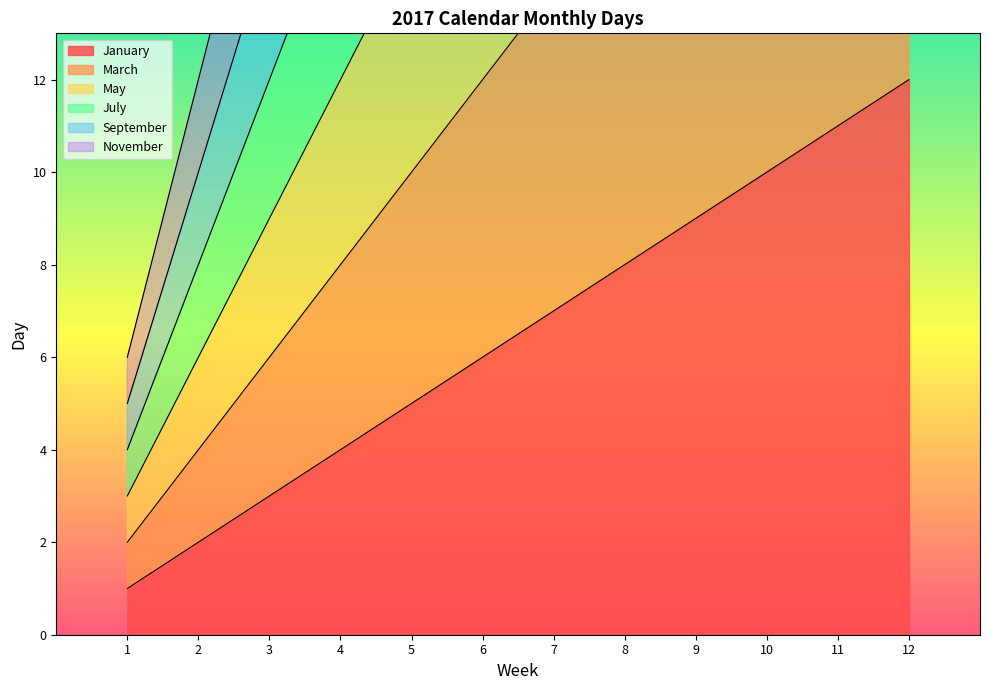

Reading left to right, transcribe all the data shown in this chart.

January: 1	2	3	4	5	6	7	8	9	10	11	12
March: 2	4	6	8	10	12	14	16	18	20	22	24
May: 3	6	9	12	15	18	21	24	27	30	33	36
July: 4	8	12	16	20	24	28	32	36	40	44	48
September: 5	10	15	20	25	30	35	40	45	50	55	60
November: 6	12	18	24	30	36	42	48	54	60	66	72